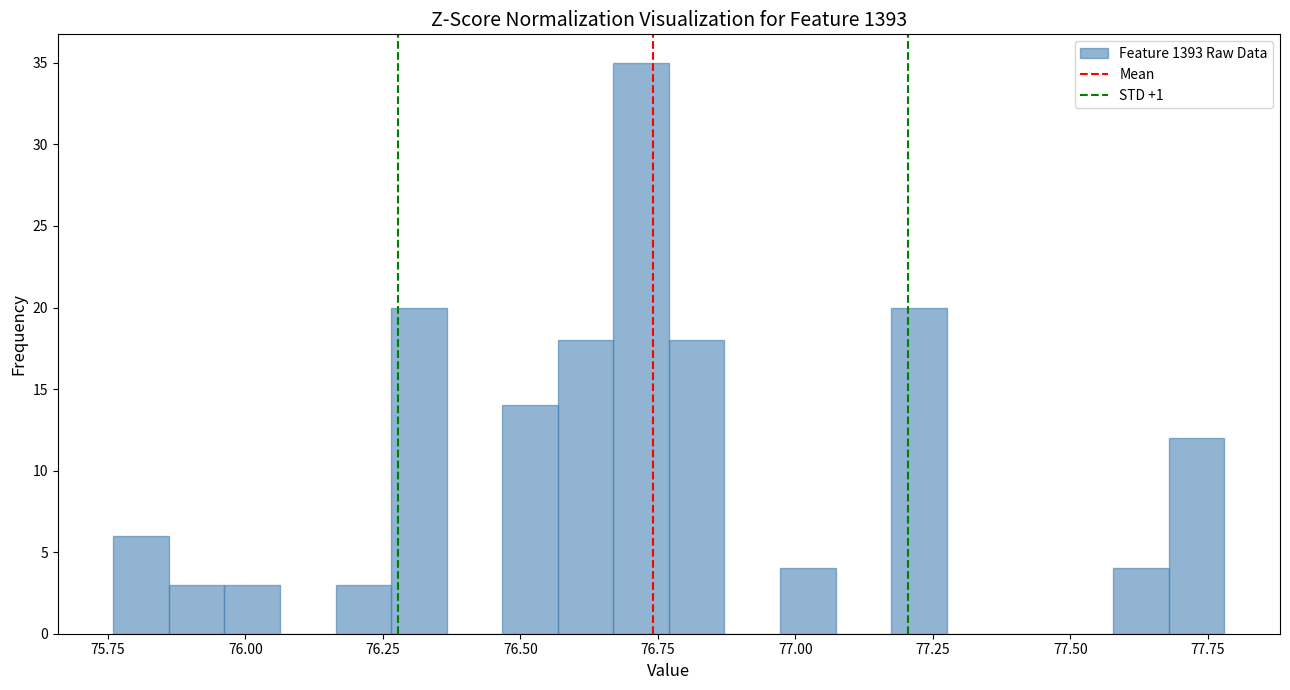

Read against the x-axis, roughly where is the centre of the tallest bar?

76.70